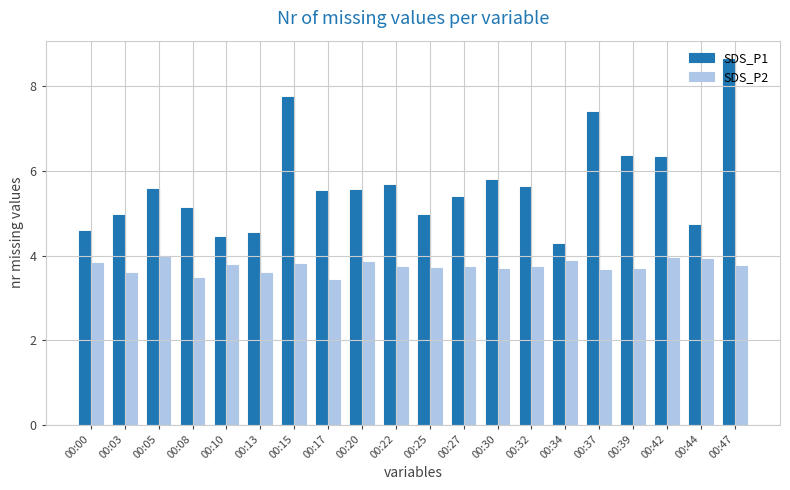

What is the value of the SDS_P1 bar at the 12th from the left?

5.4